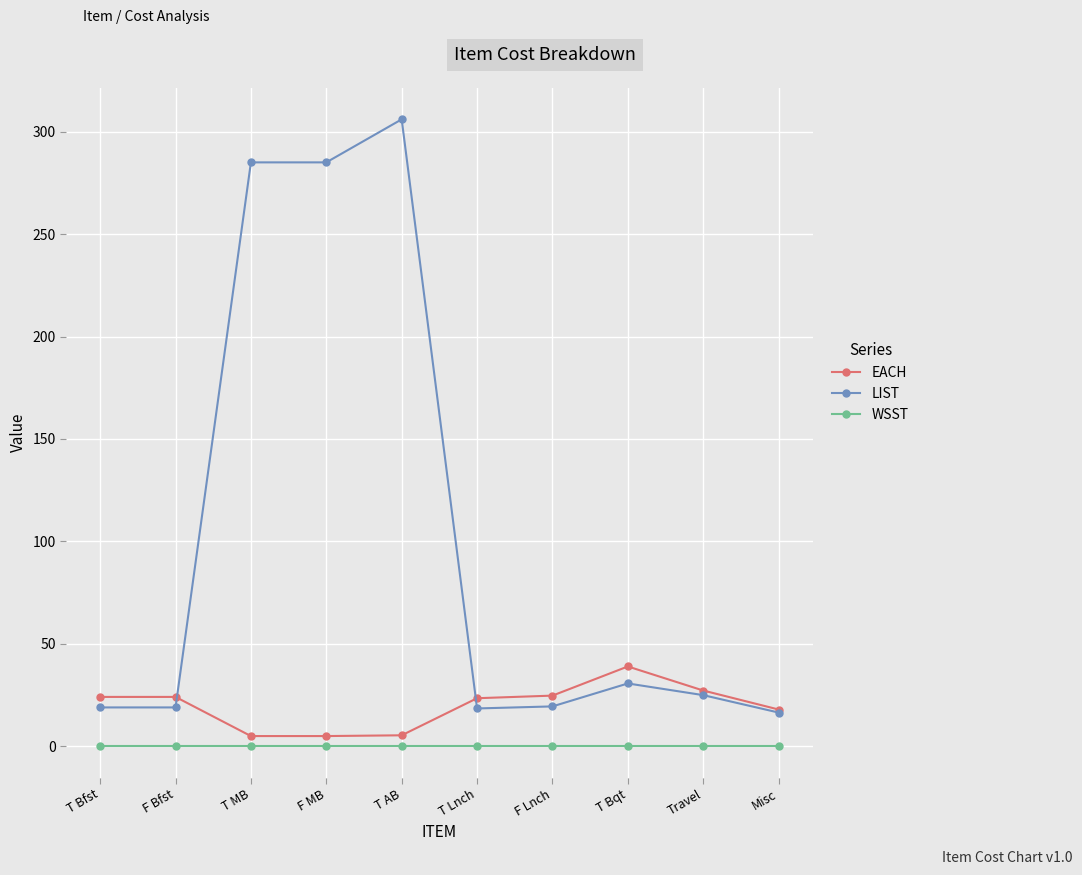

Which category has the highest value in the LIST series?

T AB